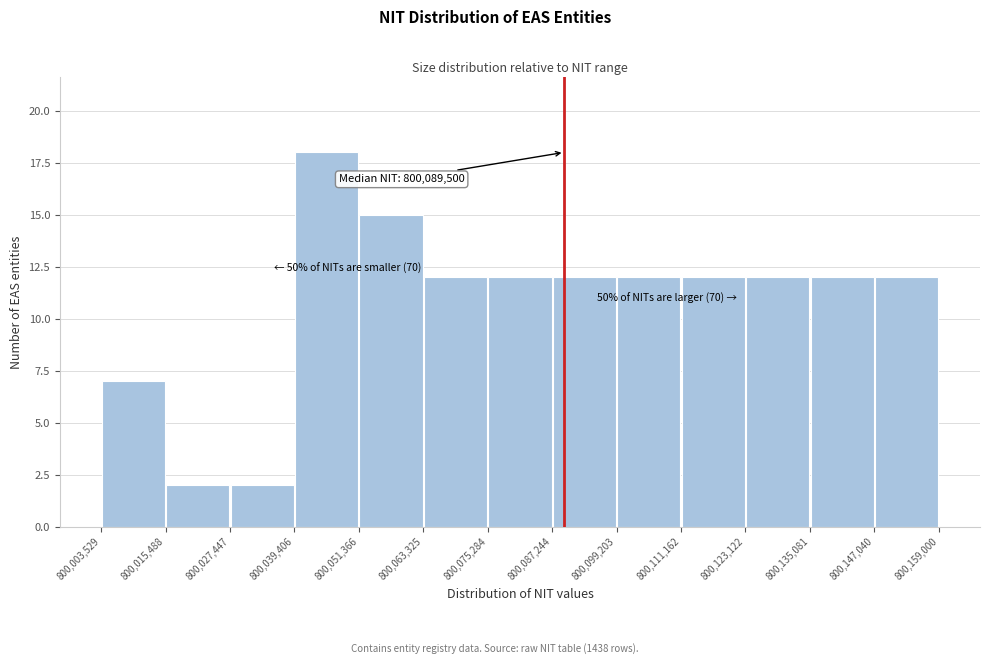

Over which range of the x-axis is the bar tallest?

800,039,406 to 800,051,366